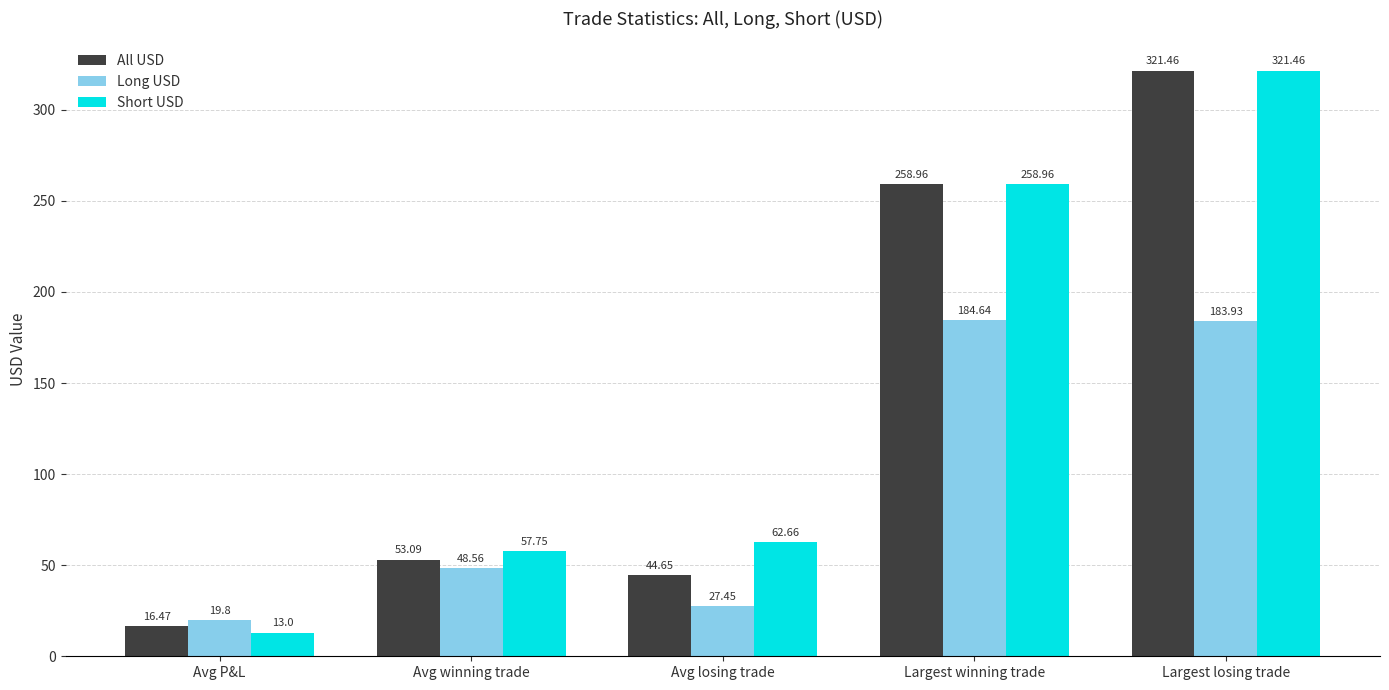

The value of Short USD at Avg winning trade is 57.8. True or false?

True